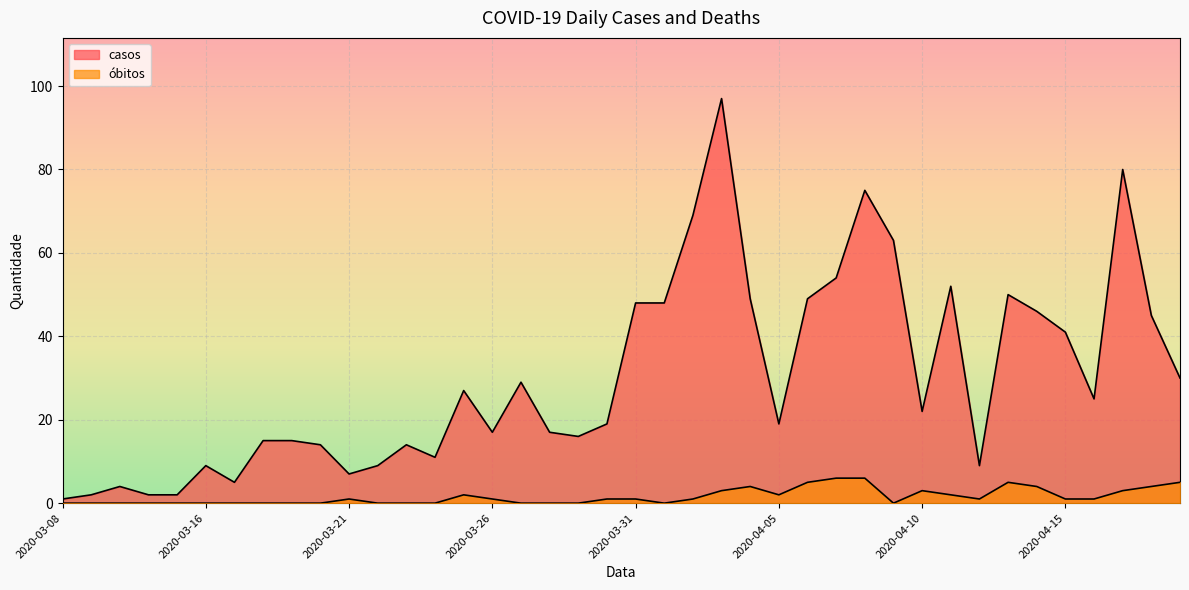

Is it true that casos equals 49 at 2020-04-06?

True